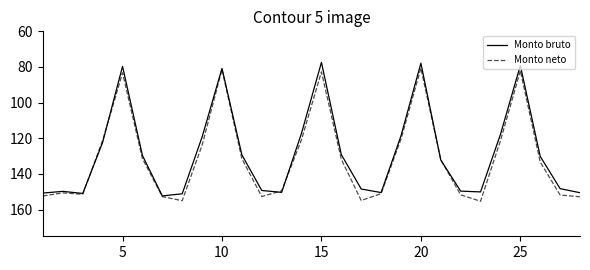

What is the maximum value shown in the chart?

155.3